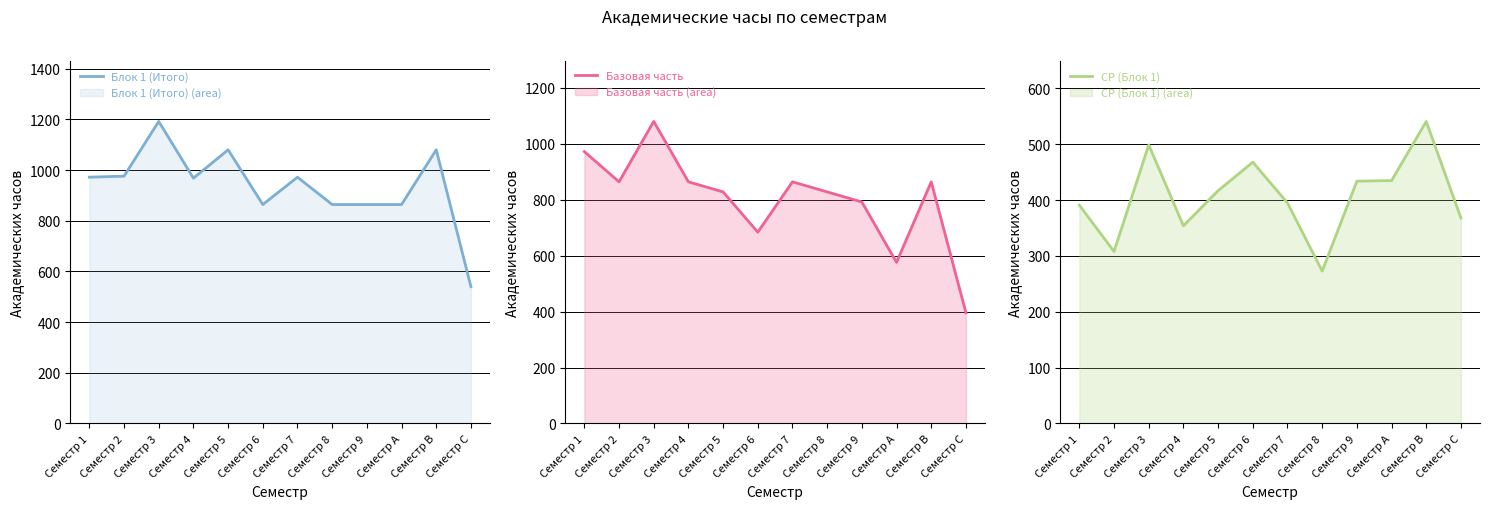

What is the sum of the СР (Блок 1) values at Семестр 7 and Семестр 3?

894